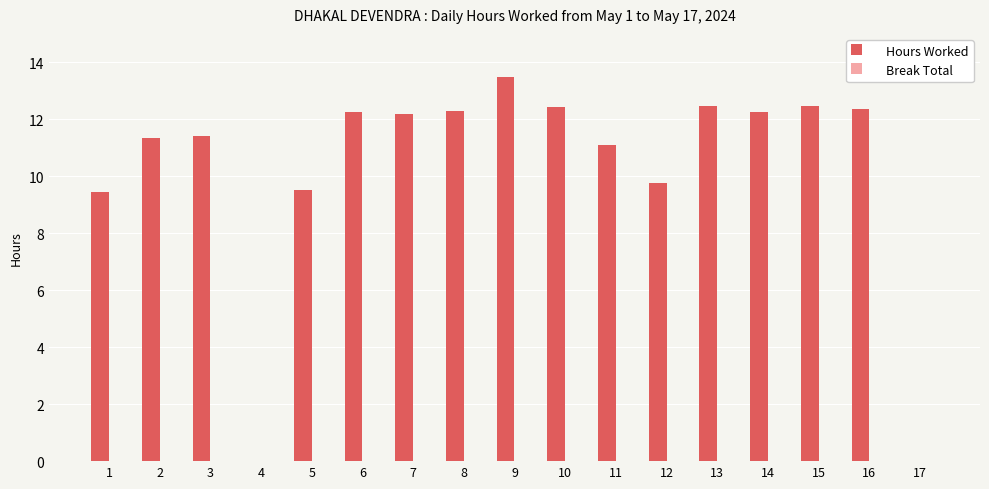

Where does the data first go above 12?

6